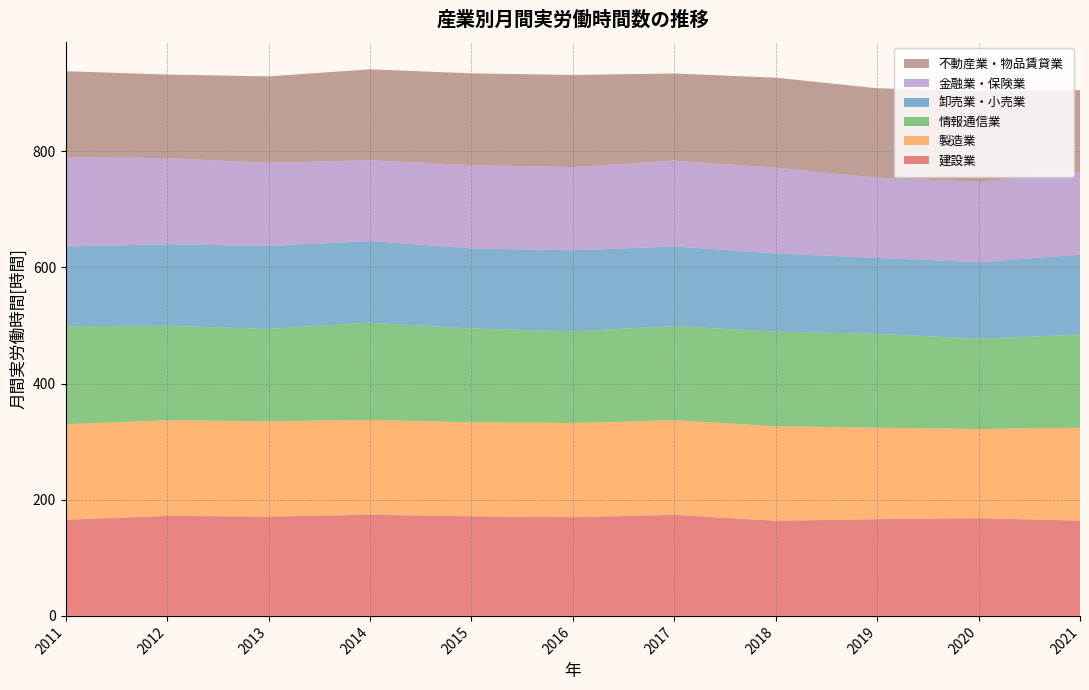

Reading left to right, what are all the values shown in this chart?

建設業: 2011=165.5	2012=172.2	2013=171.0	2014=174.2	2015=171.5	2016=170.0	2017=174.0	2018=163.8	2019=166.6	2020=168.2	2021=164.1
製造業: 2011=164.4	2012=164.6	2013=164.0	2014=163.2	2015=161.9	2016=162.0	2017=163.0	2018=162.6	2019=157.4	2020=153.5	2021=159.9
情報通信業: 2011=169.0	2012=162.8	2013=159.0	2014=167.4	2015=161.6	2016=157.9	2017=162.0	2018=163.1	2019=161.7	2020=155.8	2021=160.3
卸売業・小売業: 2011=137.2	2012=140.3	2013=143.0	2014=140.6	2015=137.7	2016=139.6	2017=137.0	2018=134.6	2019=130.6	2020=131.6	2021=137.5
金融業・保険業: 2011=153.7	2012=148.3	2013=143.0	2014=139.1	2015=143.4	2016=143.3	2017=148.0	2018=147.5	2019=138.3	2020=138.4	2021=142.9
不動産業・物品賃貸業: 2011=148.1	2012=143.9	2013=149.0	2014=156.6	2015=158.1	2016=158.6	2017=150.0	2018=155.1	2019=153.9	2020=155.9	2021=140.6